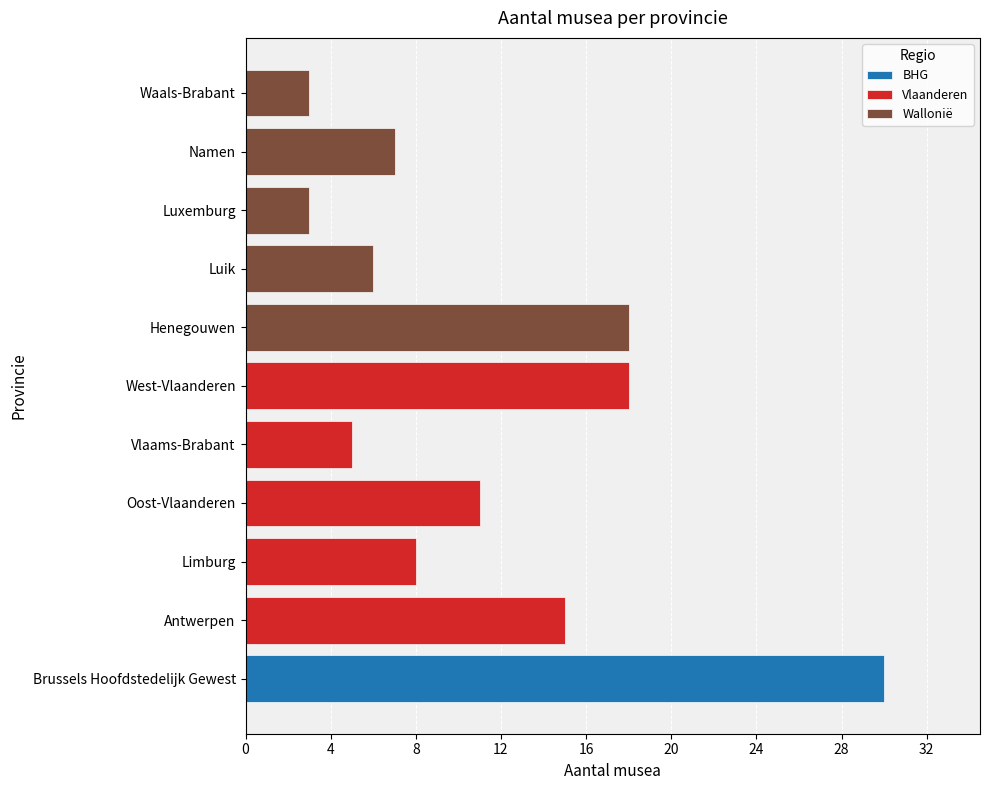

What is the label of the 4th bar from the left?

Oost-Vlaanderen